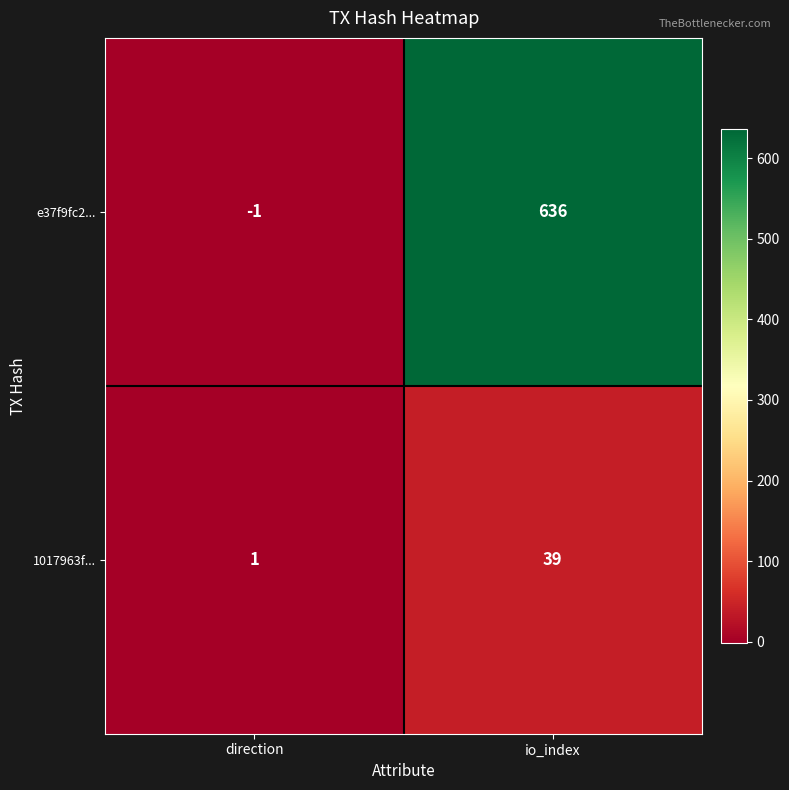

How many values in the 1017963f... series are below 39?

1